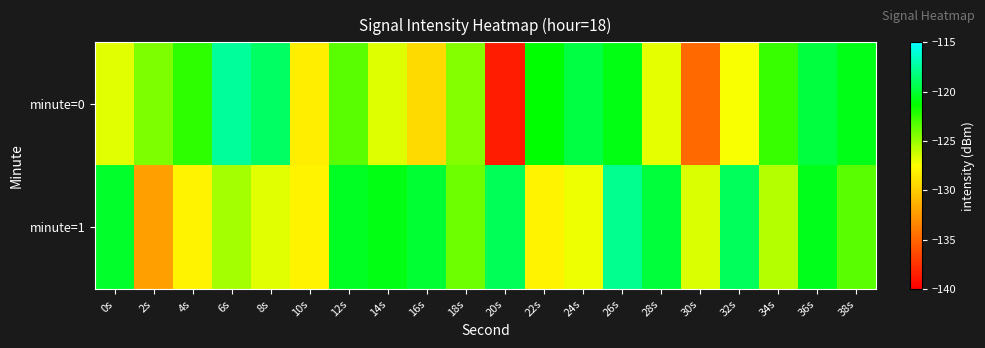

Between 4s and 18s, which series saw the biggest shift?

minute=1